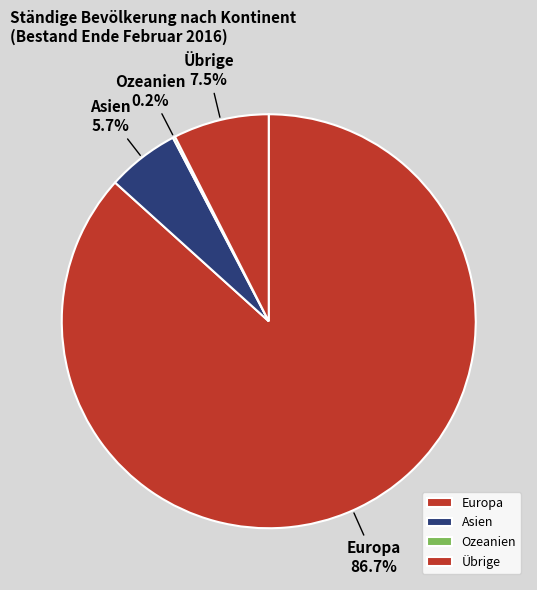

Which slice is the largest?

Europa